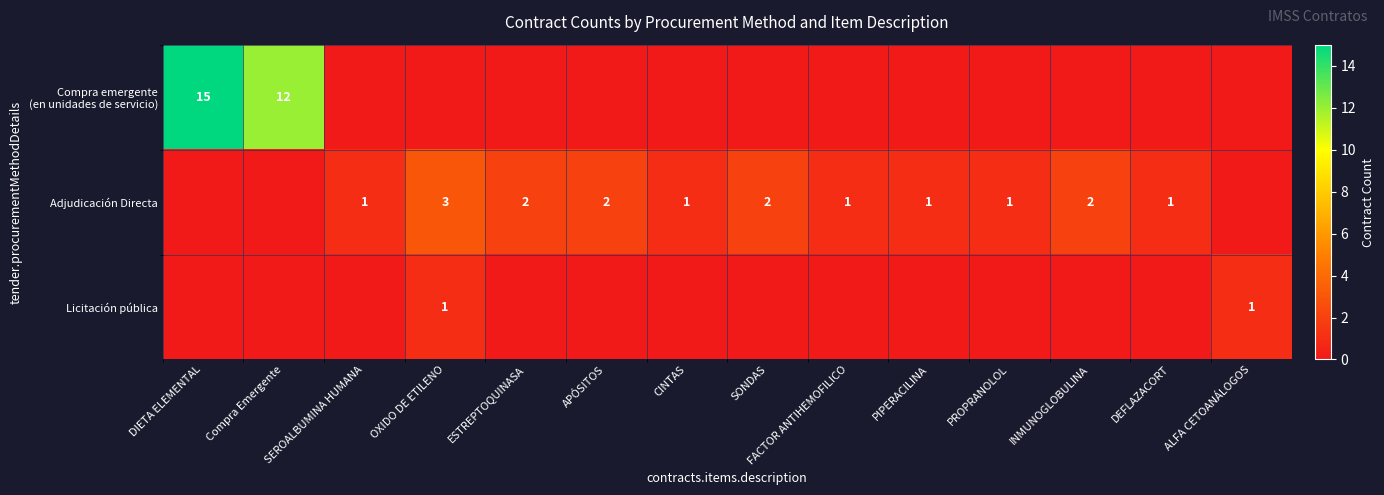

What is the sum of the Adjudicación Directa values at SEROALBUMINA HUMANA and APÓSITOS?

3